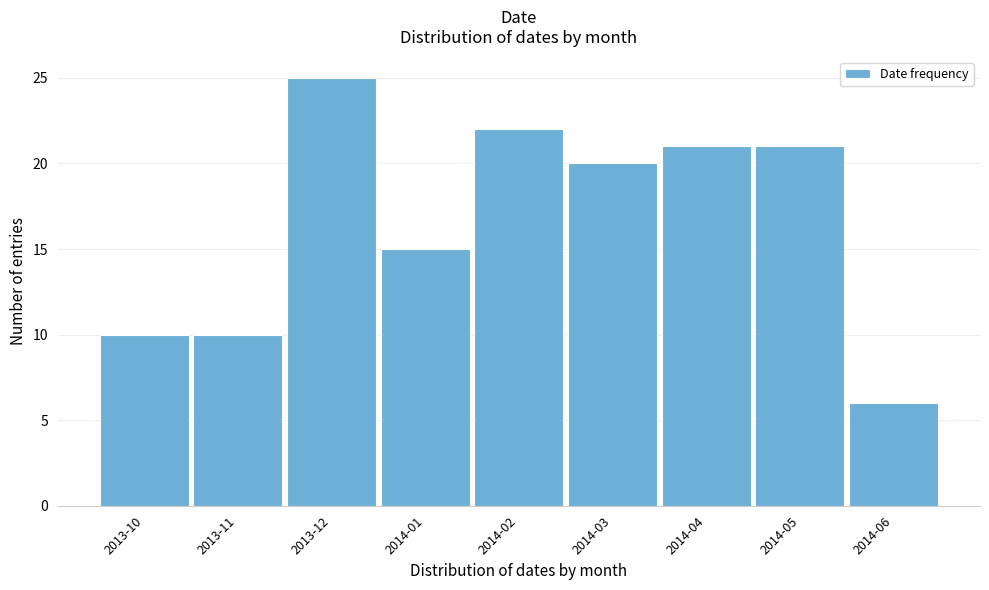

Reading left to right, extract all data points from this chart.

2013-10=10	2013-11=10	2013-12=25	2014-01=15	2014-02=22	2014-03=20	2014-04=21	2014-05=21	2014-06=6